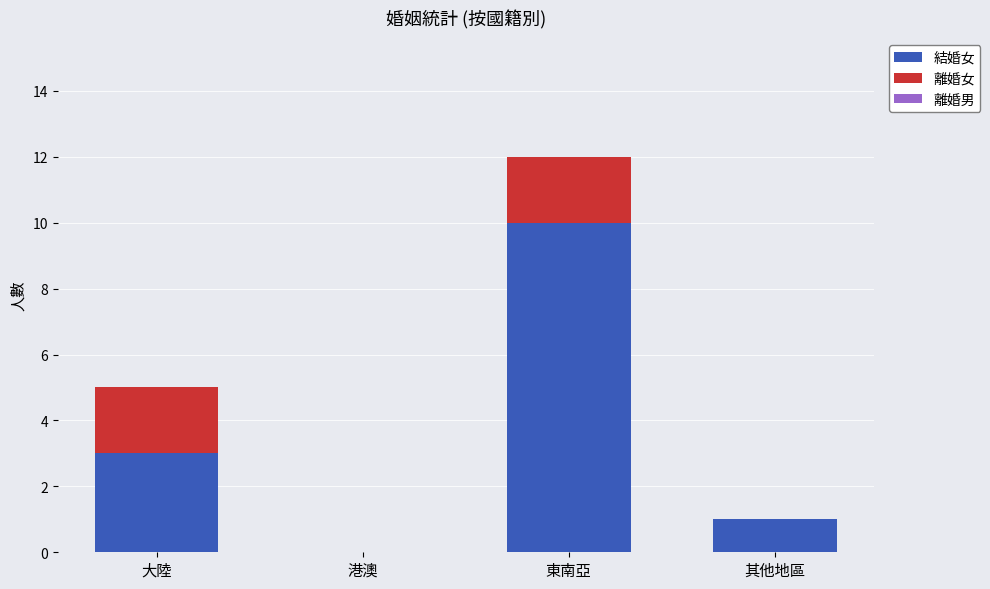

Are the bars grouped side by side (vs. stacked)?

No